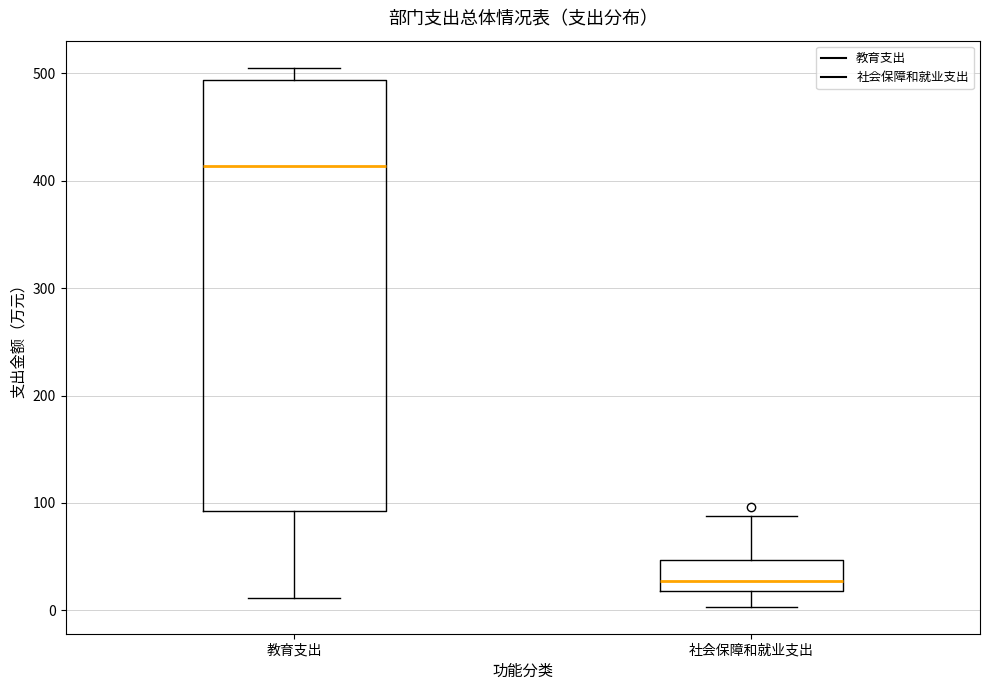

Which box is the tallest, from its lower edge to its upper edge?

教育支出